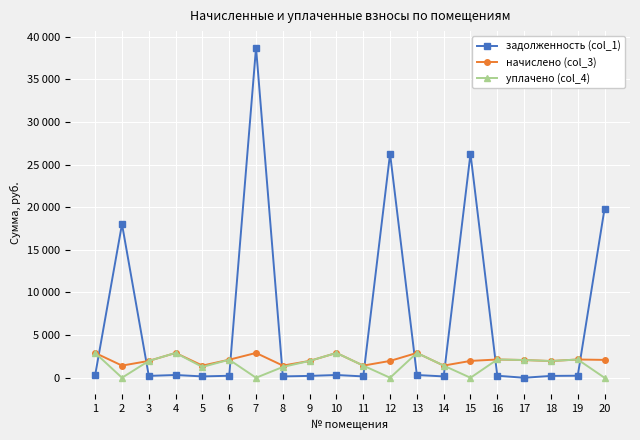

How many interior local valleys does the начислено (col_3) series have?

6